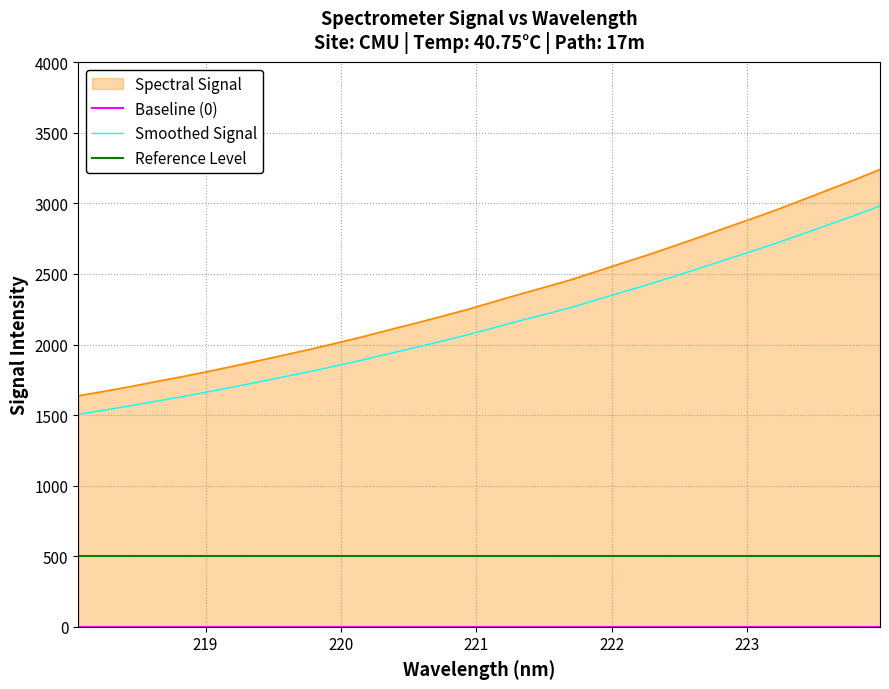

True or false: Smoothed Signal and Spectral Signal intersect in this chart.

False